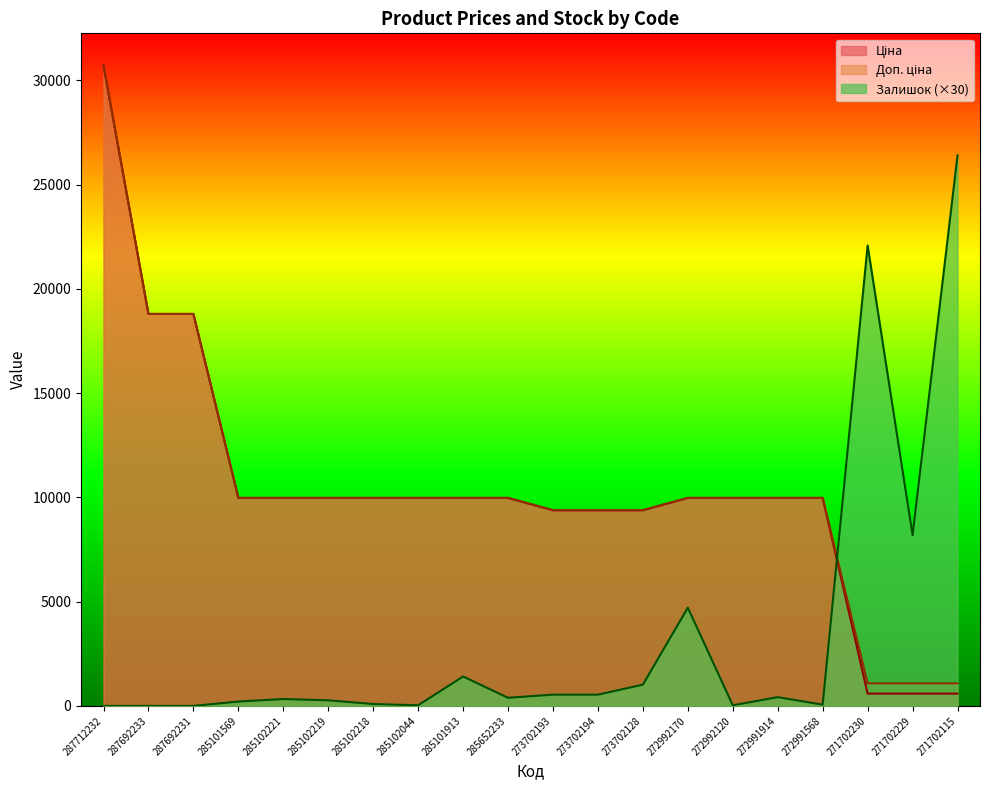

At which label does Ціна first exceed 9974?

287712232